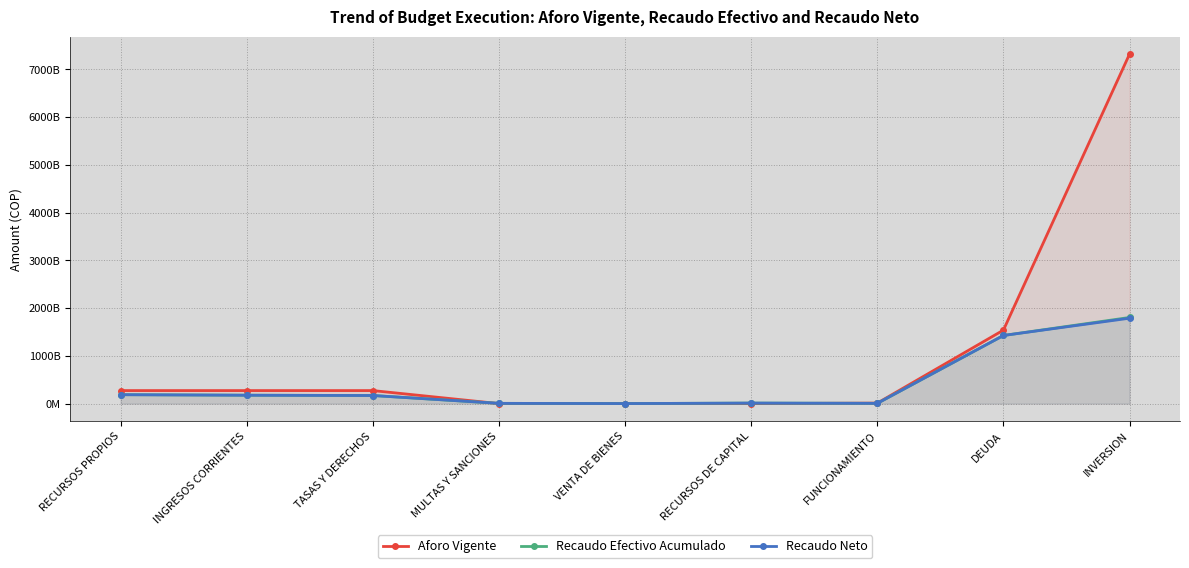

At how many categories does at least one series exceed 2096085051293?

1